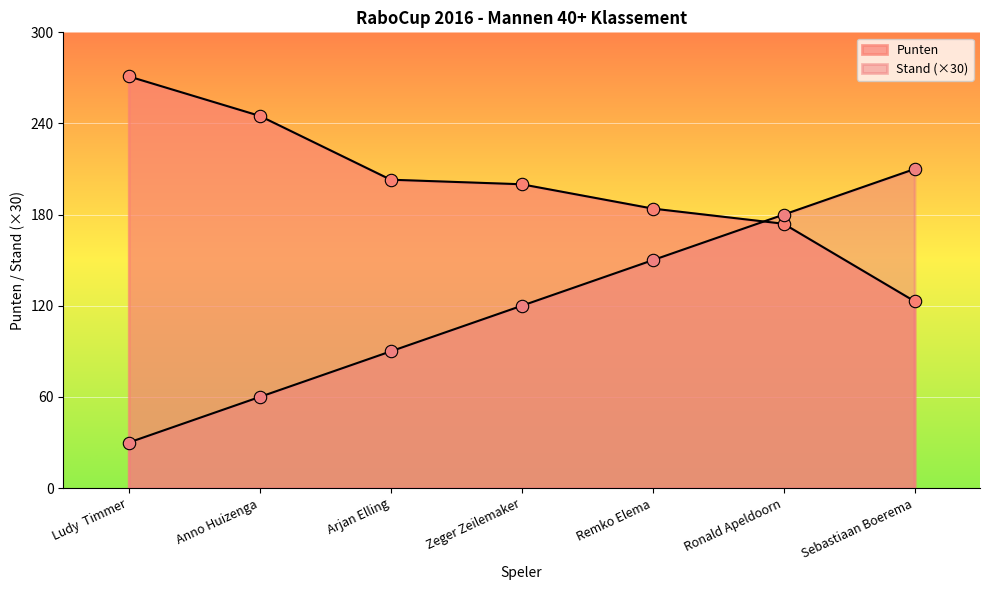

Which series has the largest Y range (max minus min)?

Stand